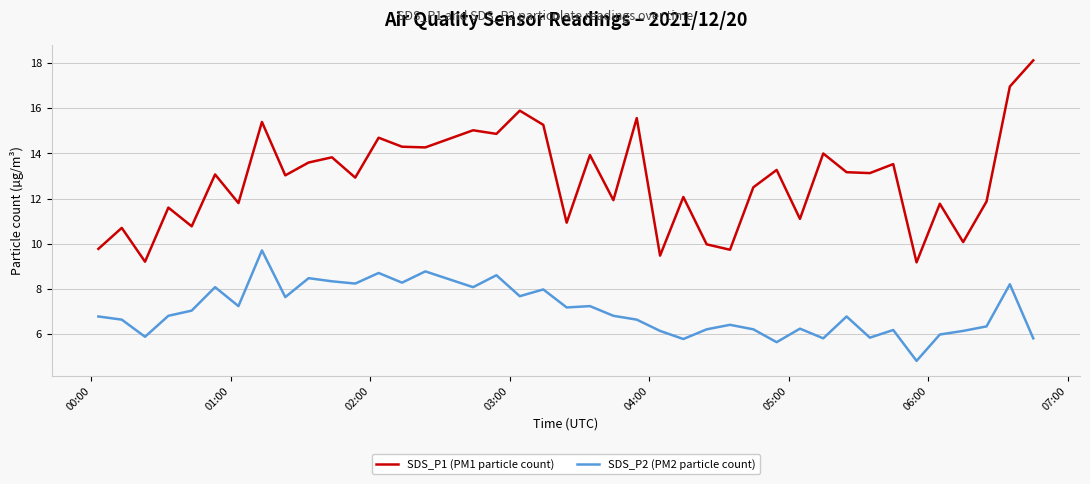

True or false: SDS_P1 (PM1 particle count) and SDS_P2 (PM2 particle count) intersect in this chart.

False